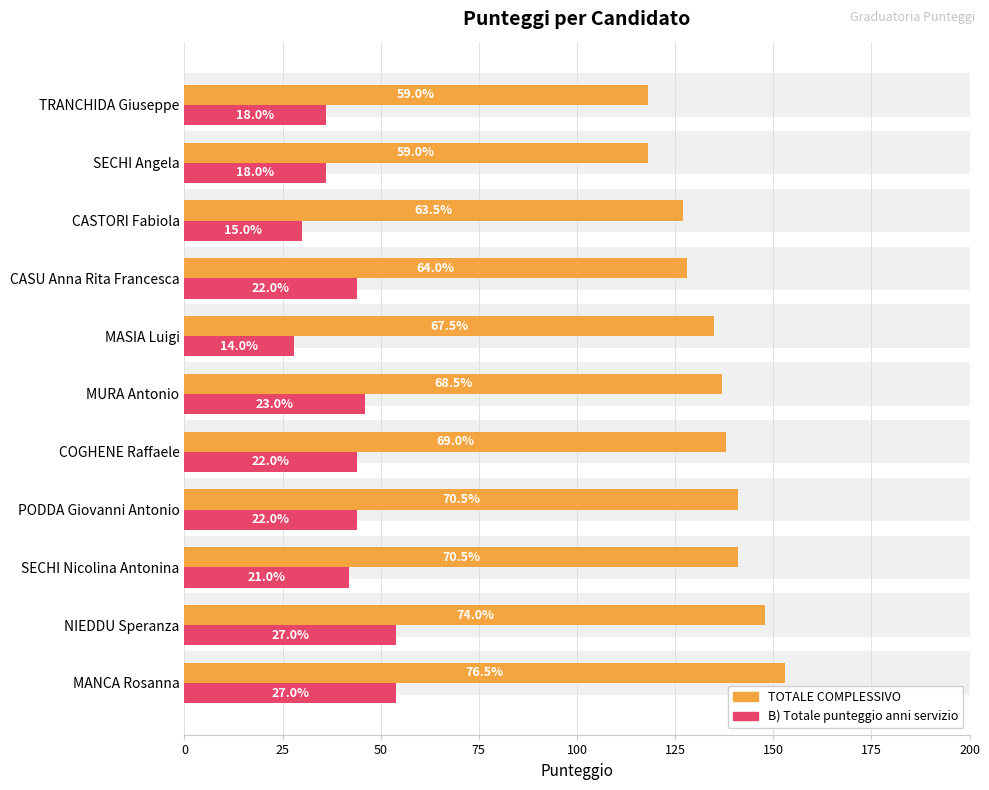

What is the sum of all B) Totale punteggio anni servizio values?

458